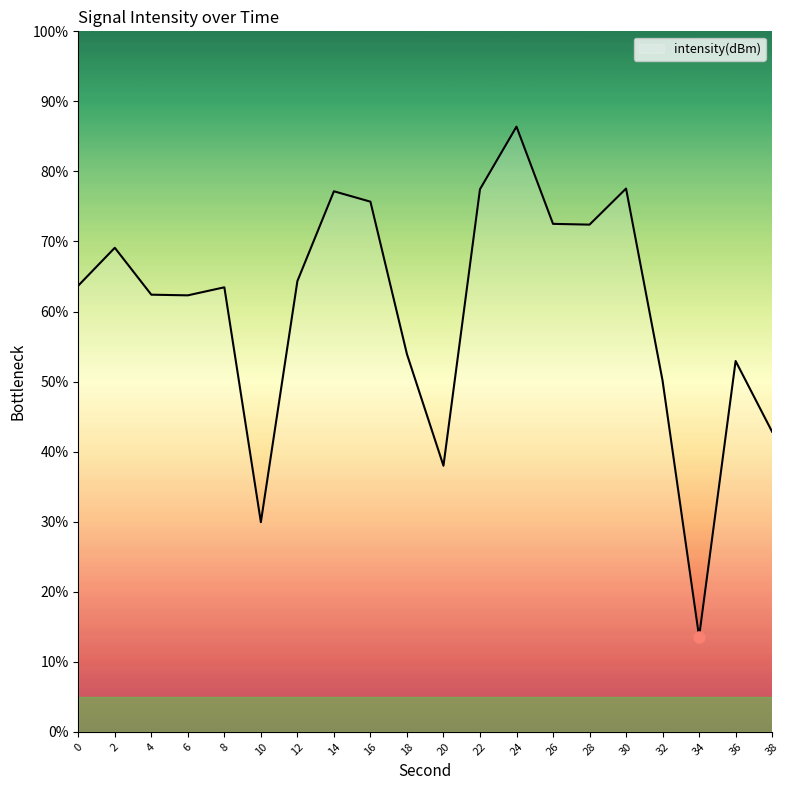

What is the sum of all values?

1205.8